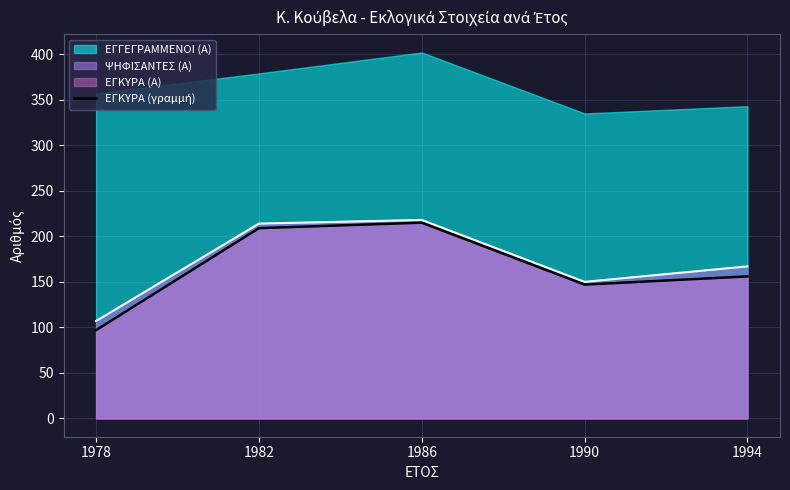

What is the value of the 5th point from the left?

156